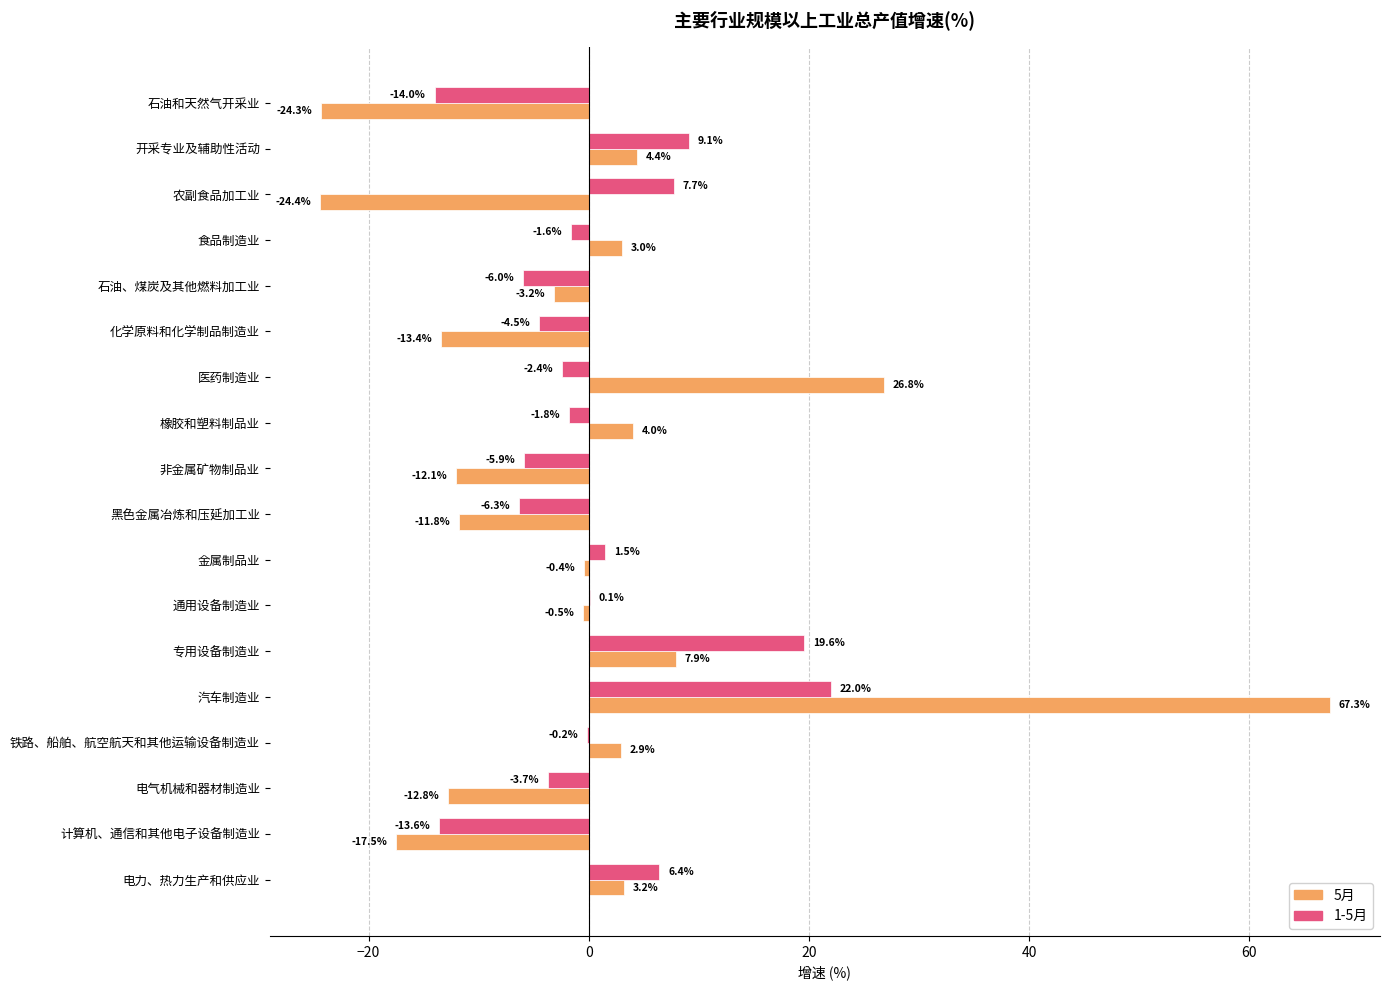

Which series changed the most between 农副食品加工业 and 石油、煤炭及其他燃料加工业?

5月